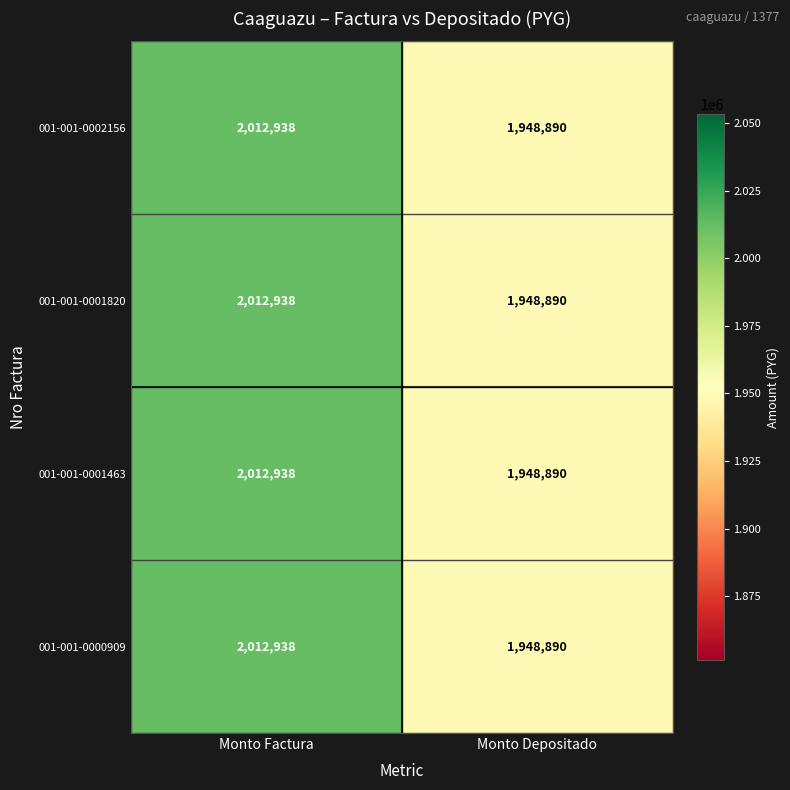

How many categories are shown in the chart?

2